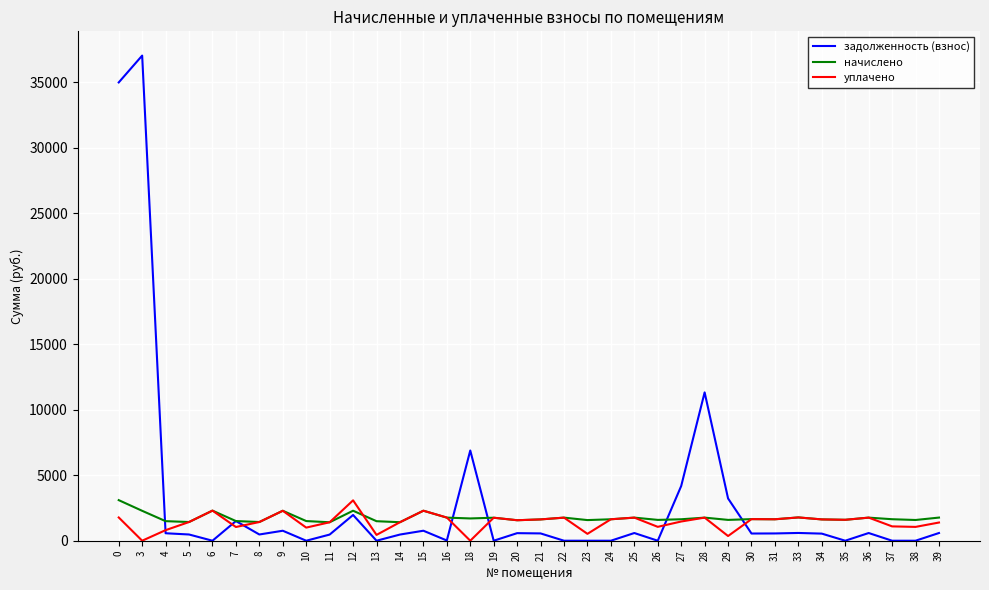

Which series has the widest spread of values?

задолженность (взнос)